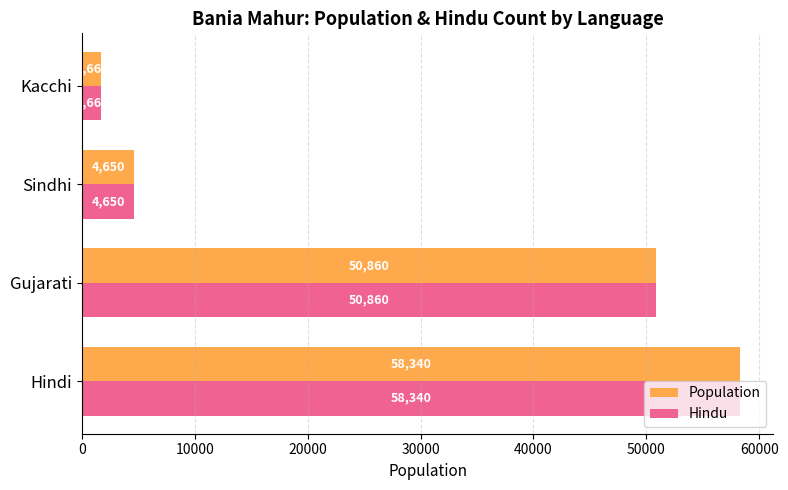

The Population series shows 1660 at Kacchi. True or false?

True